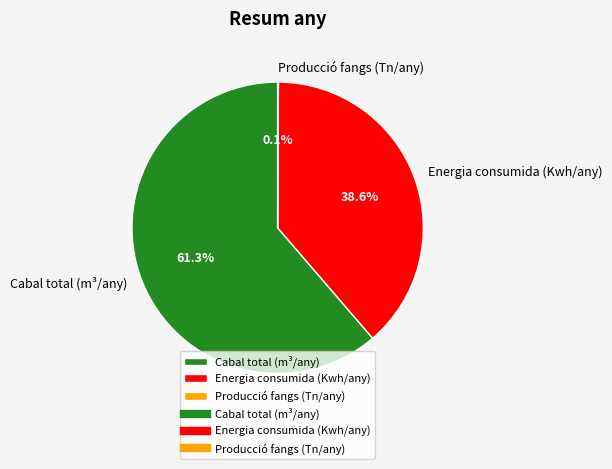

Between Cabal total (m³/any) and Energia consumida (Kwh/any), which is larger?

Cabal total (m³/any)